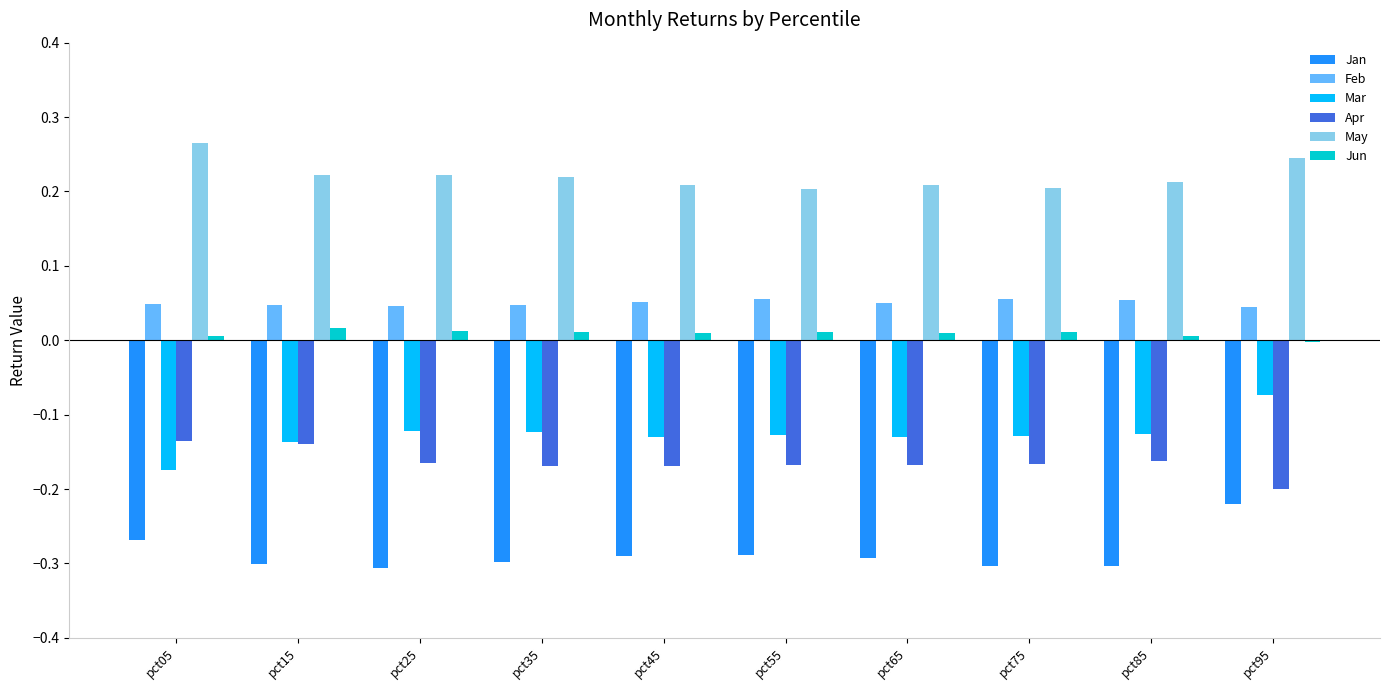

Which series has the largest total across all categories?

May